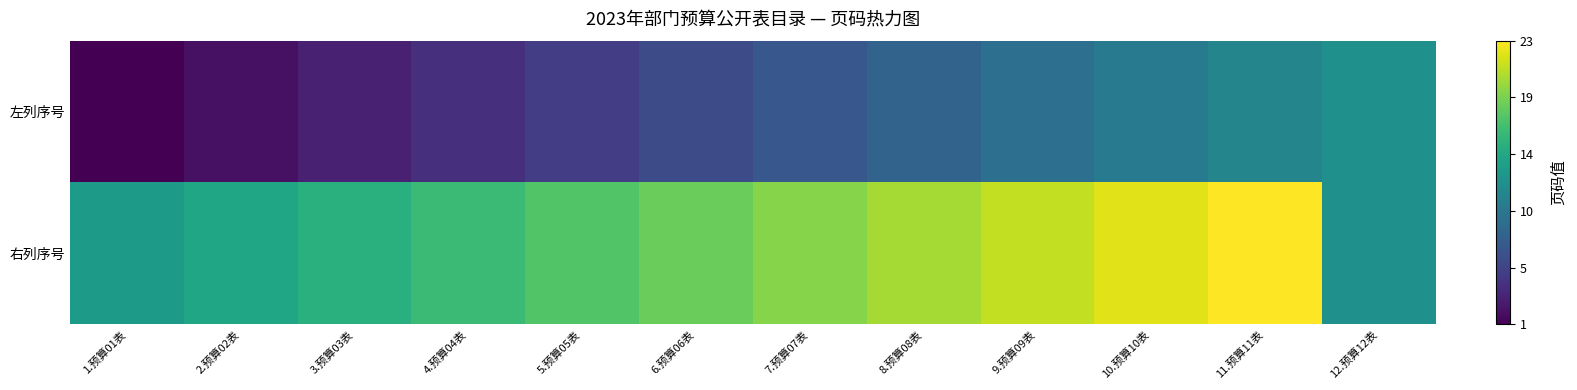

Reading right to left, what are all the values shown in this chart?

左列序号: 12.预算12表=0.5	11.预算11表=0.5	10.预算10表=0.4	9.预算09表=0.4	8.预算08表=0.3	7.预算07表=0.3	6.预算06表=0.2	5.预算05表=0.2	4.预算04表=0.1	3.预算03表=0.1	2.预算02表=0.0	1.预算01表=0.0
右列序号: 12.预算12表=0.5	11.预算11表=1.0	10.预算10表=1.0	9.预算09表=0.9	8.预算08表=0.9	7.预算07表=0.8	6.预算06表=0.8	5.预算05表=0.7	4.预算04表=0.7	3.预算03表=0.6	2.预算02表=0.6	1.预算01表=0.5